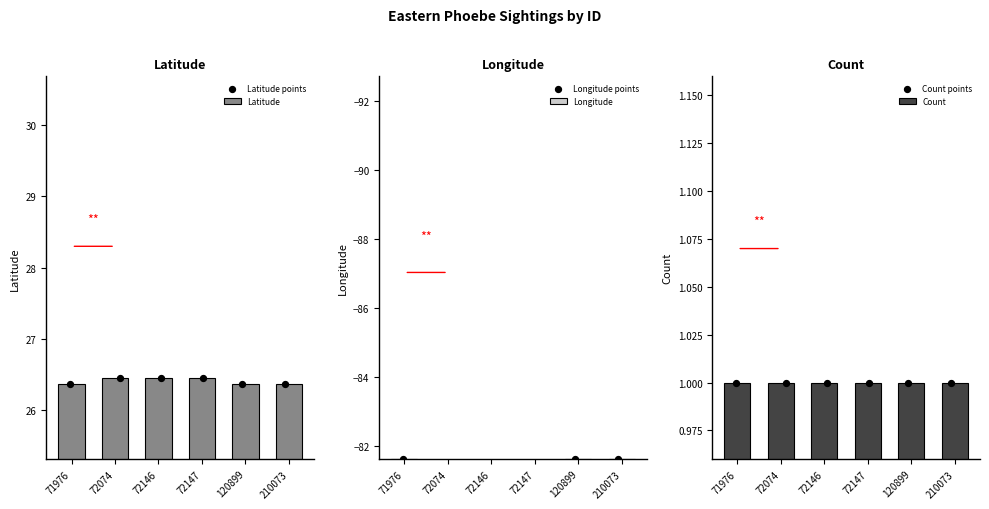

What is the sum of all Latitude values?

158.5